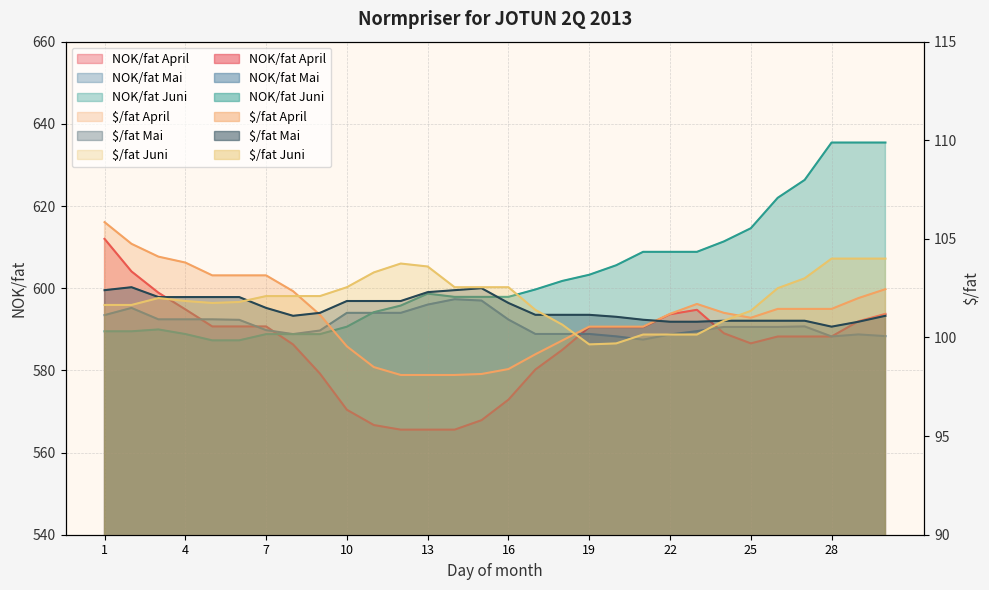

Is the value of $/fat Juni at 22 greater than the value of $/fat April at 4?

No